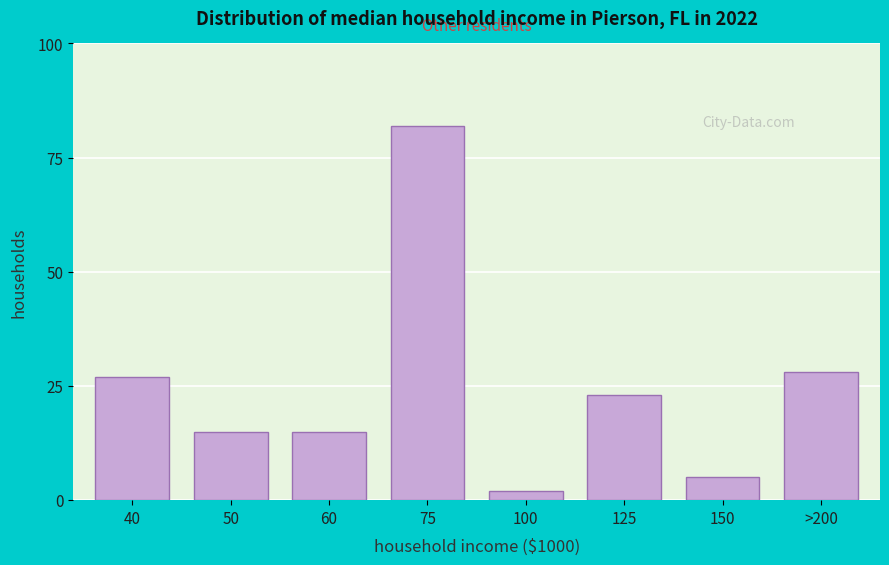

Reading left to right, what are all the values shown in this chart?

40=27	50=15	60=15	75=82	100=2	125=23	150=5	>200=28